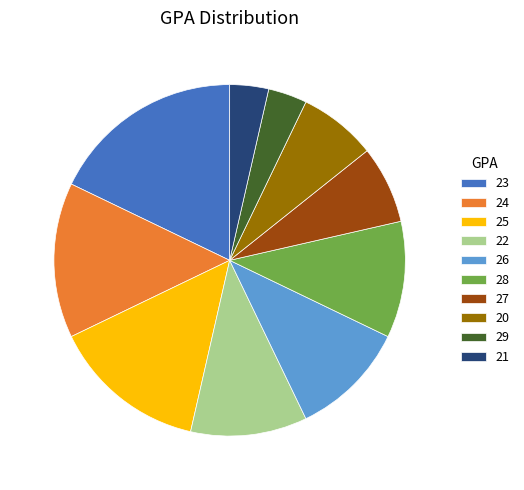

Is there any slice that represents more than half of the pie?

No